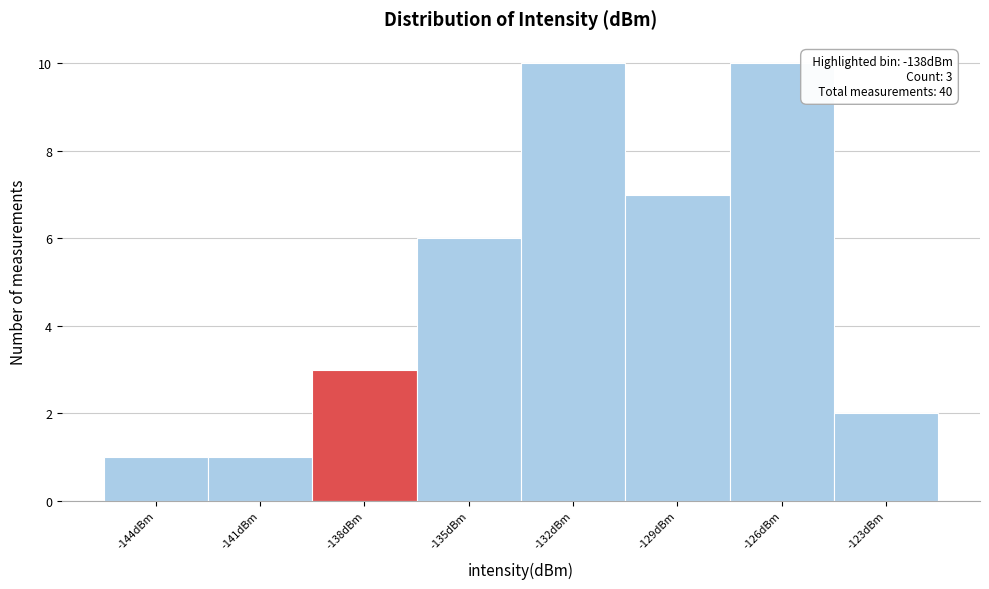

Reading right to left, what are all the values shown in this chart?

2	10	7	10	6	3	1	1